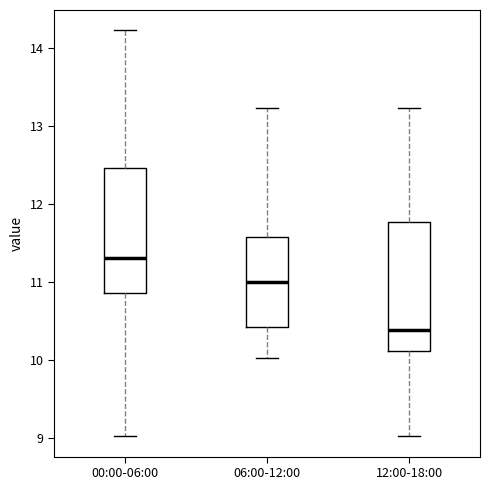

Where does the lower whisker of the box for 00:00-06:00 end on the y-axis? The values are not printed on the chart, so give them approximately, as read against the axis.

9.0